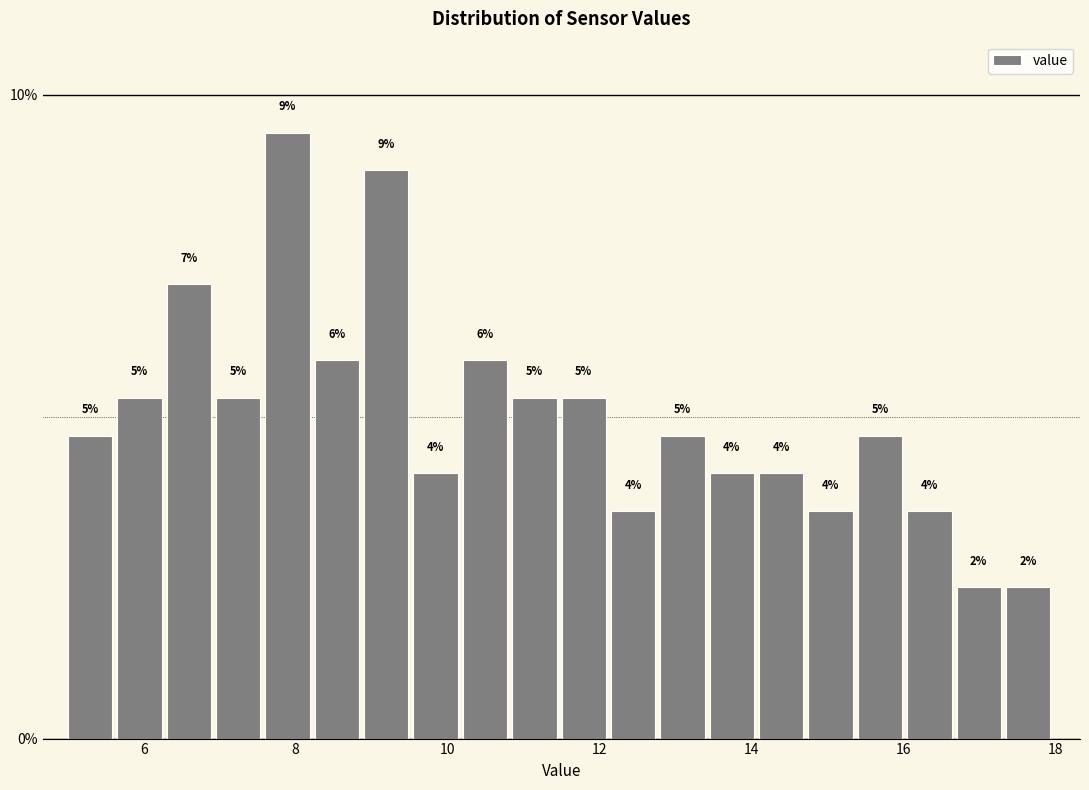

Read against the x-axis, roughly where is the centre of the tallest bar?

7.8